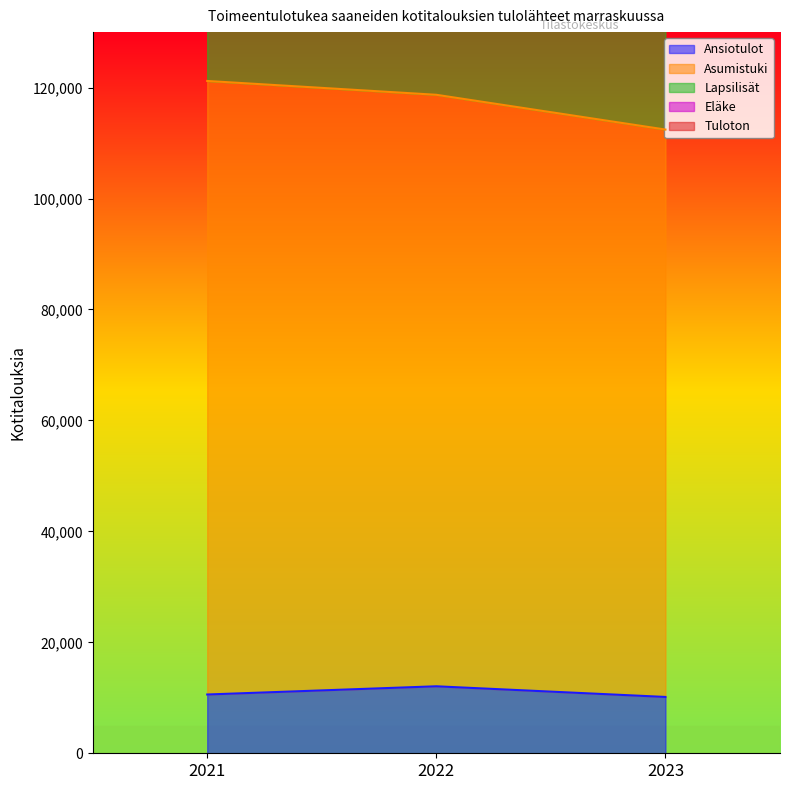

Which category has the lowest value in the Asumistuki series?

2023